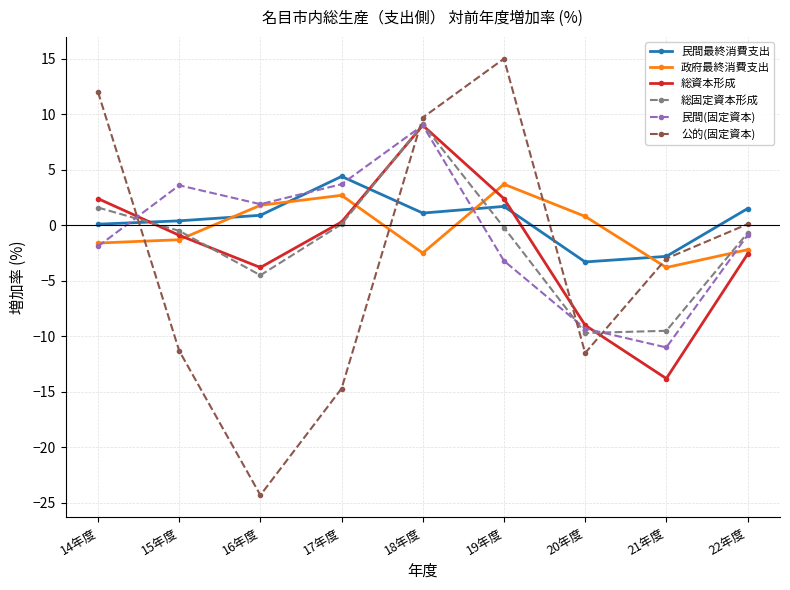

What is the maximum value shown in the chart?

15.0